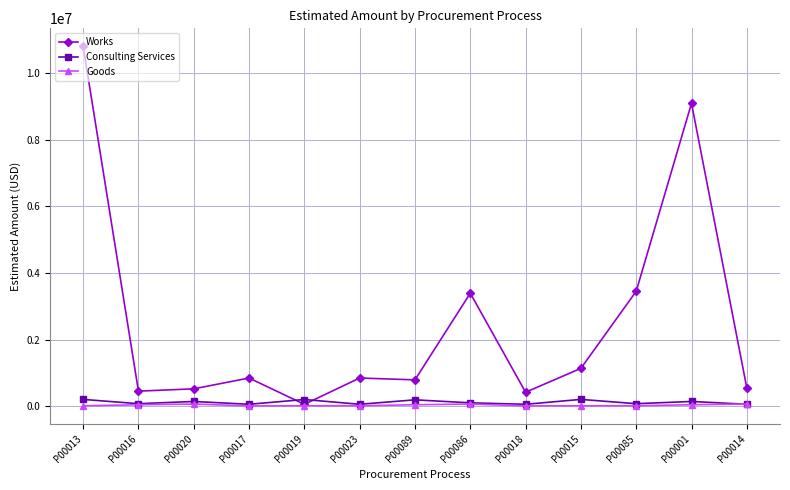

Count the number of categories in the chart.

13